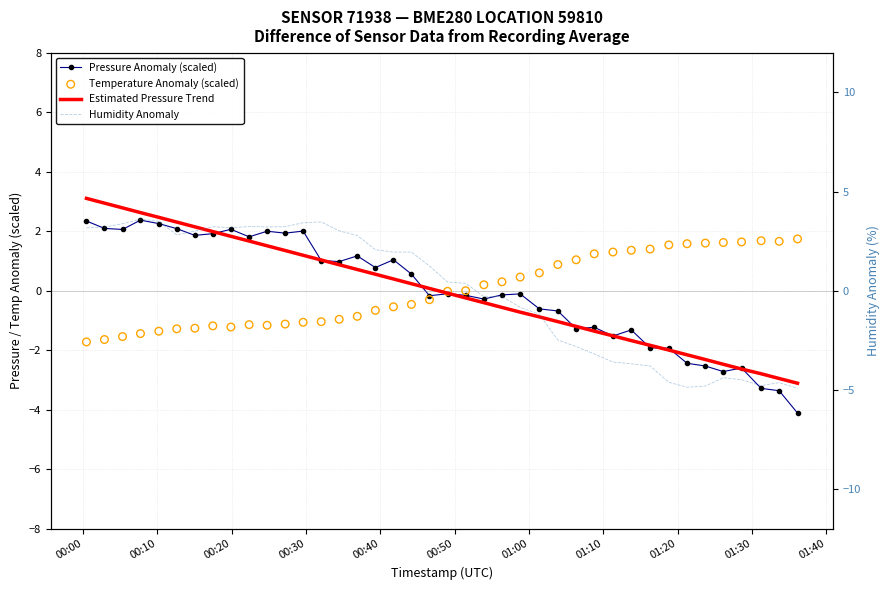

What are all the series names shown in the legend?

Pressure Anomaly (scaled), Estimated Pressure Trend, Temperature Anomaly (scaled), Humidity Anomaly